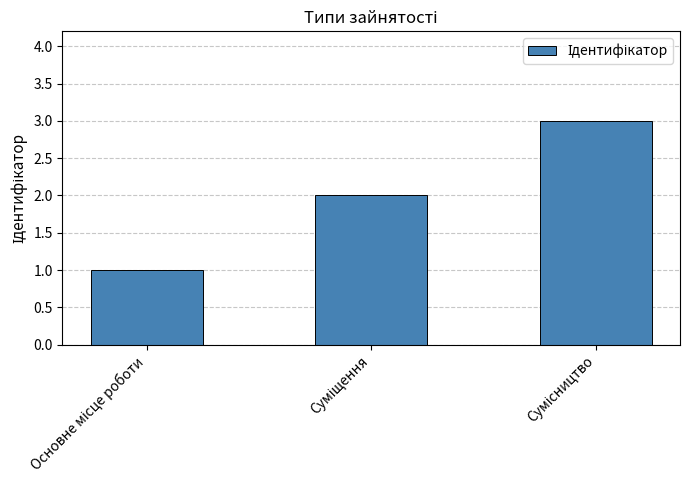

Are the bars grouped side by side (vs. stacked)?

No